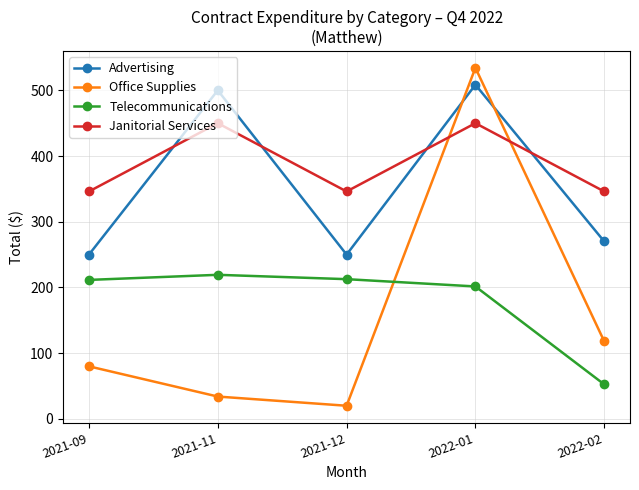

Which series has the widest spread of values?

Office Supplies